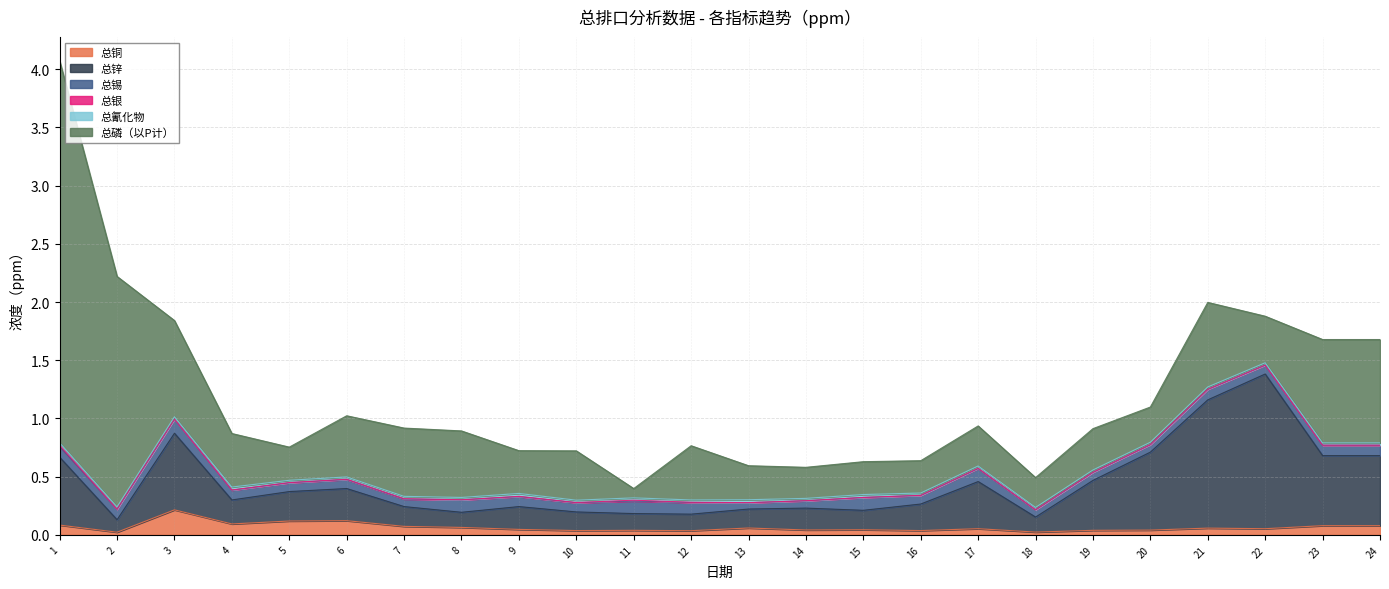

What is the difference between the second highest and second lowest values in the 总锡 series?

0.1